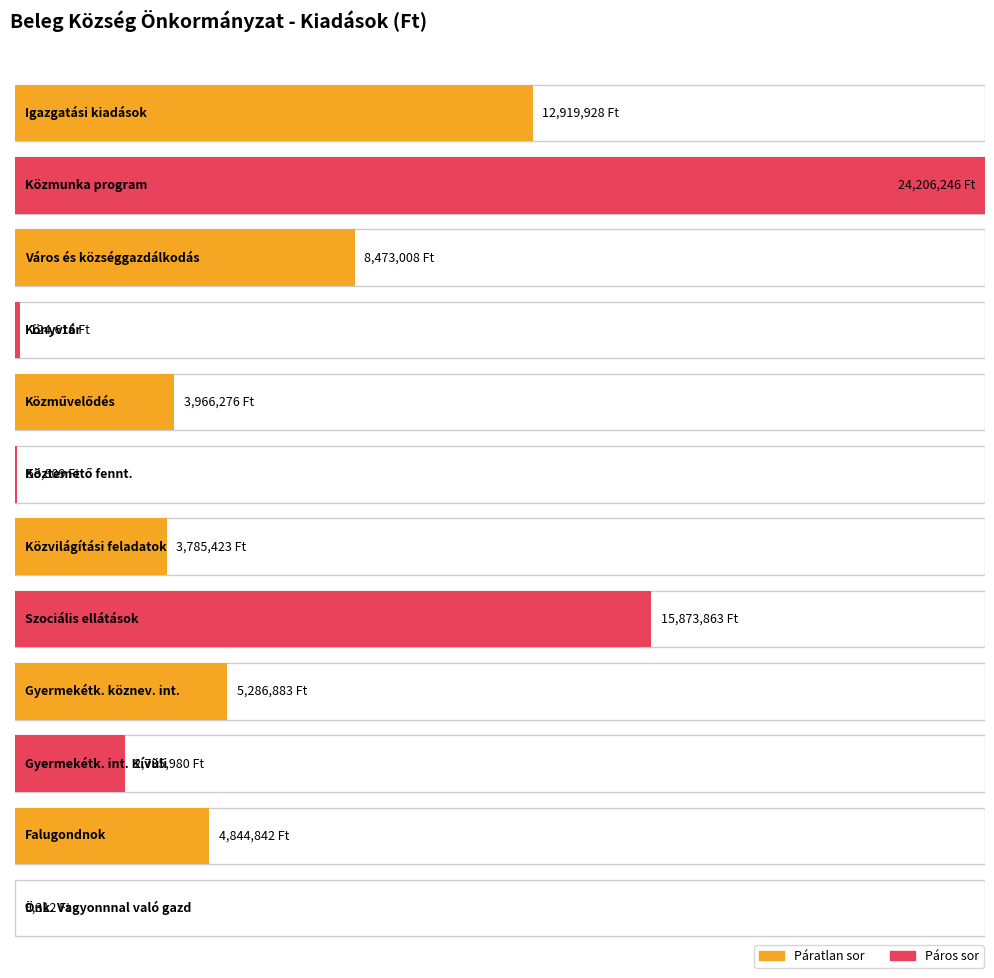

List the labels in order of value, smallest first.

Önk. Vagyonnnal való gazd, Köztemető fennt., Könyvtár, Gyermekétk. int. Kívüli, Közvilágítási feladatok, Közművelődés, Falugondnok, Gyermekétk. köznev. int., Város és községgazdálkodás, Igazgatási kiadások, Szociális ellátások, Közmunka program